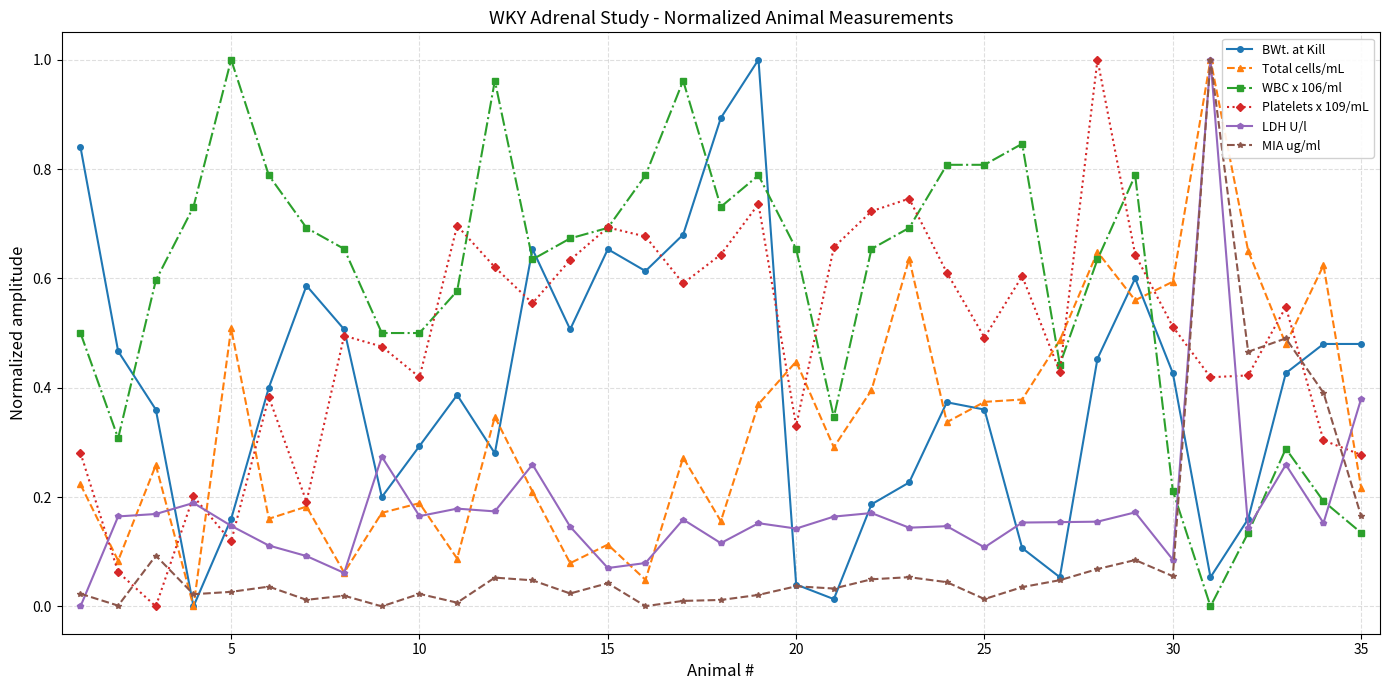

In LDH U/l, how many points are lower than both neighbors (excluding endpoints)?

11